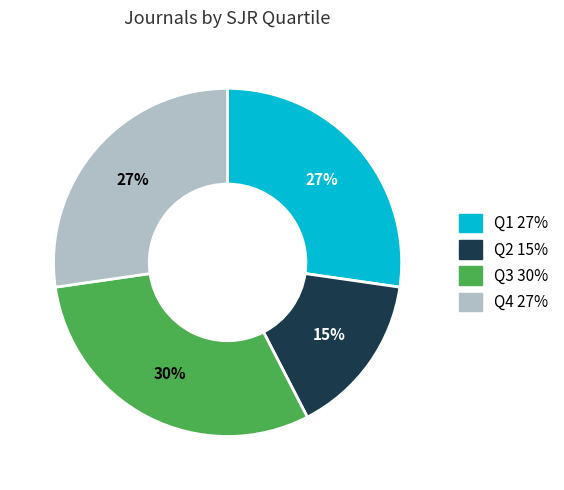

Does Q3 account for over 50% of the chart?

No